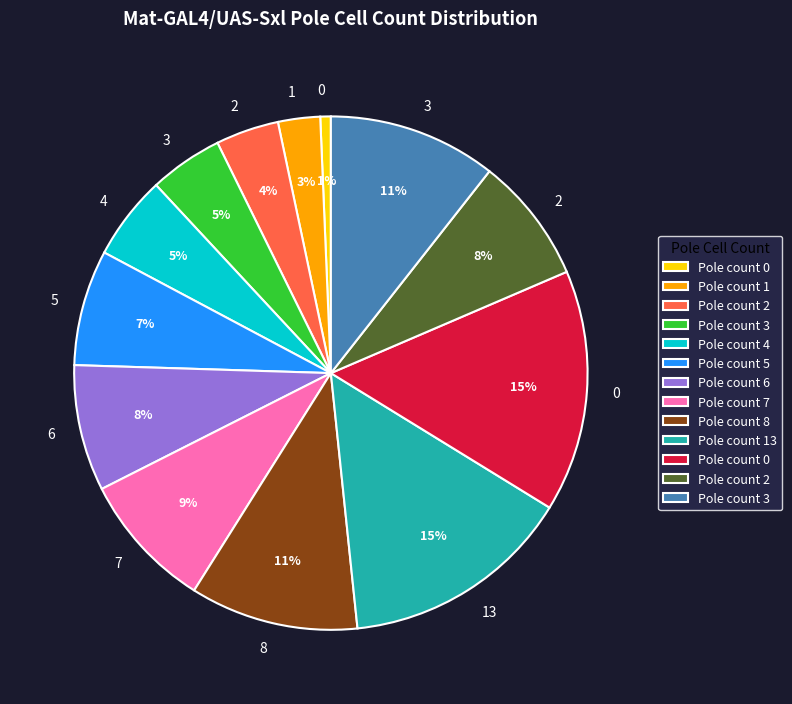

To the nearest percent, what is the average slice percentage?

8%